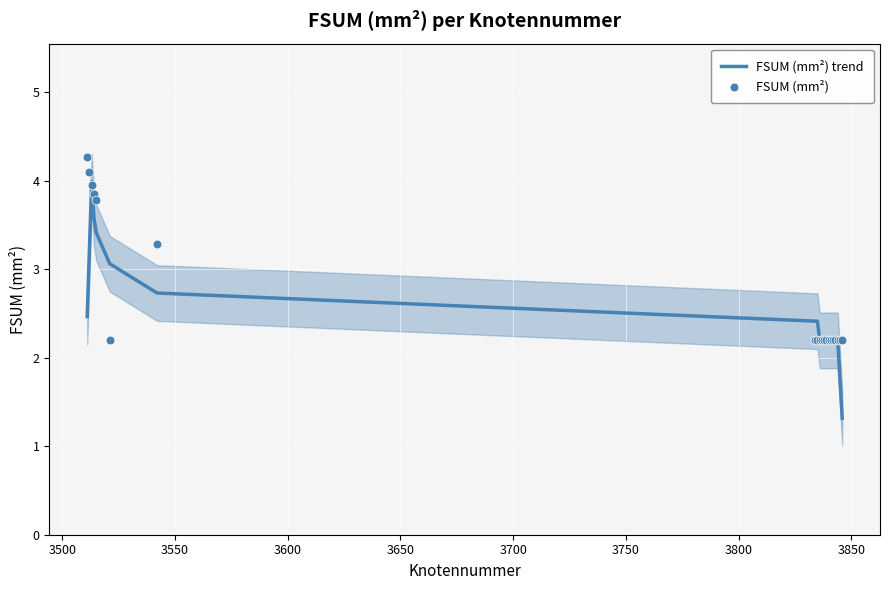

Is the value of FSUM (mm²) trend at 17 greater than the value of FSUM (mm²) at 3450?

No